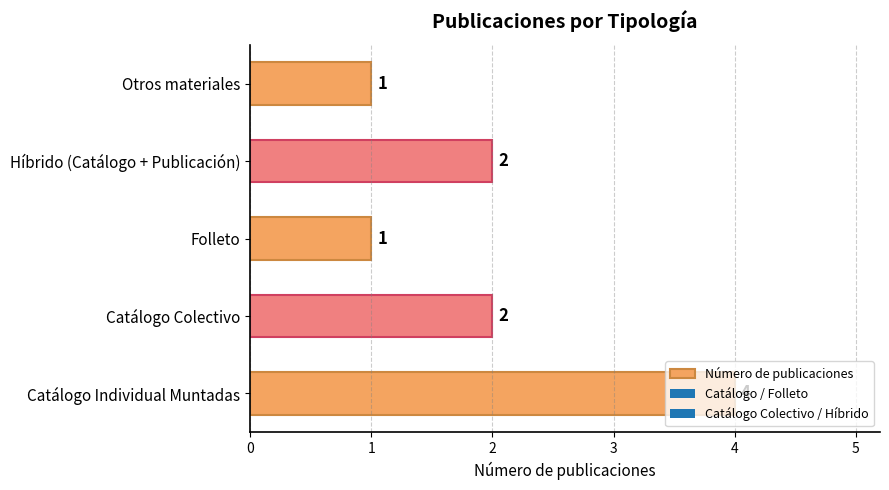

Which has a higher value, Otros materiales or Catálogo Colectivo?

Catálogo Colectivo